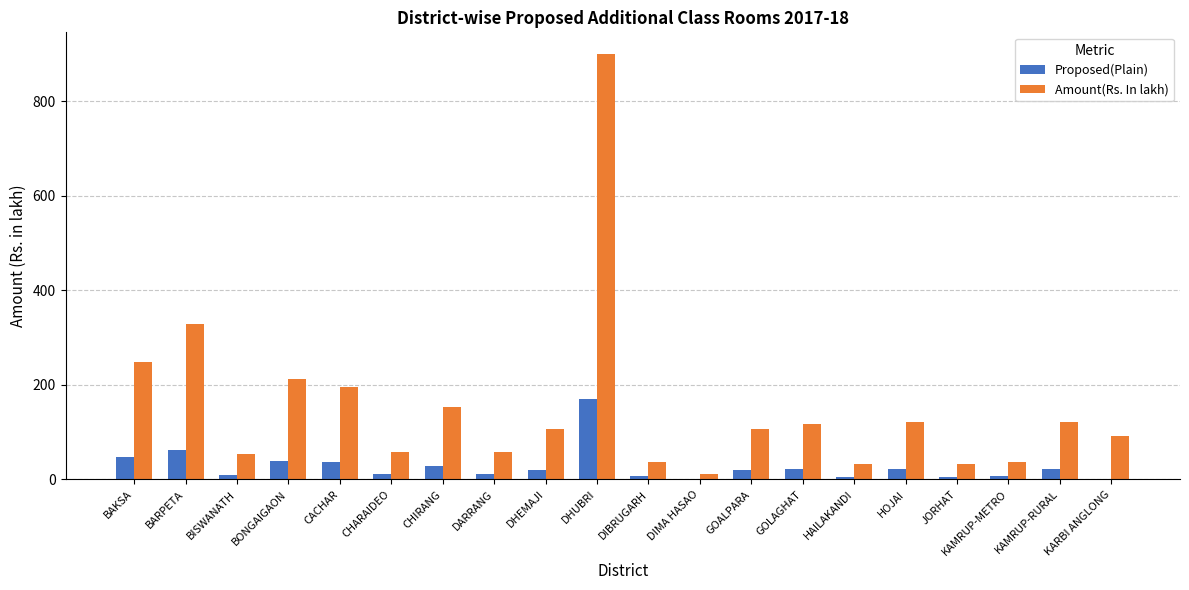

What are all the series names shown in the legend?

Proposed(Plain), Amount(Rs. In lakh)